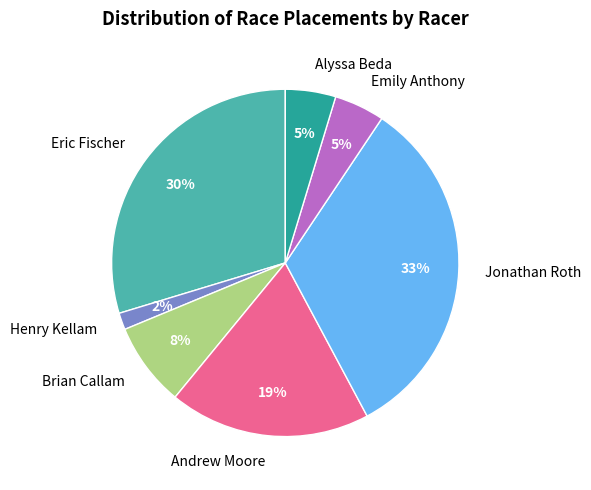

What is the ratio of the value at Alyssa Beda to the value at Emily Anthony?

1.0